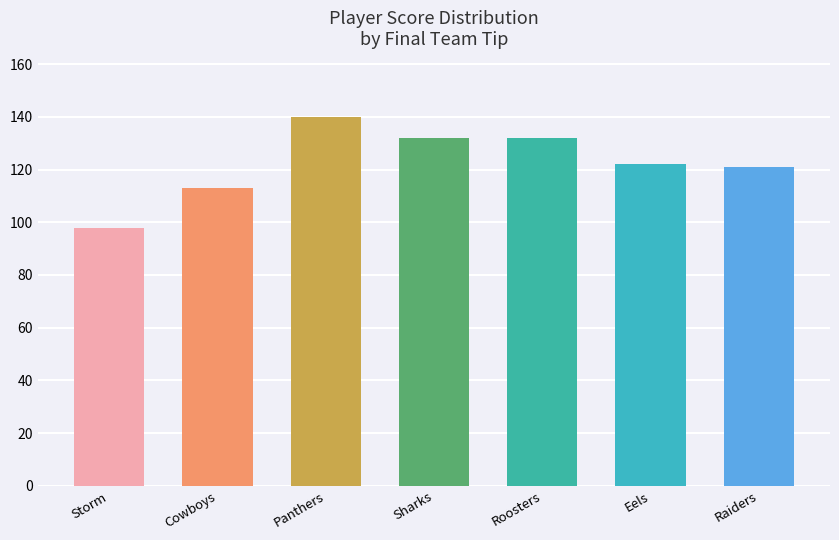

What is the average value?

122.5